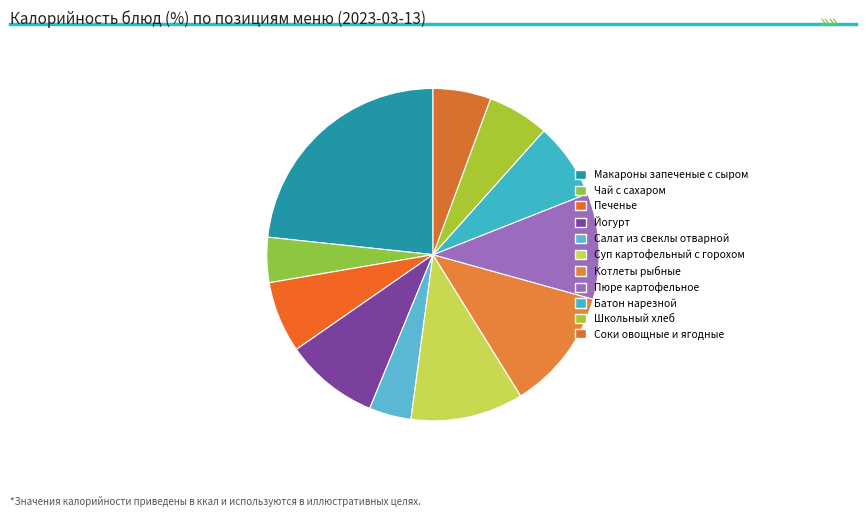

How many segments does this pie chart have?

11